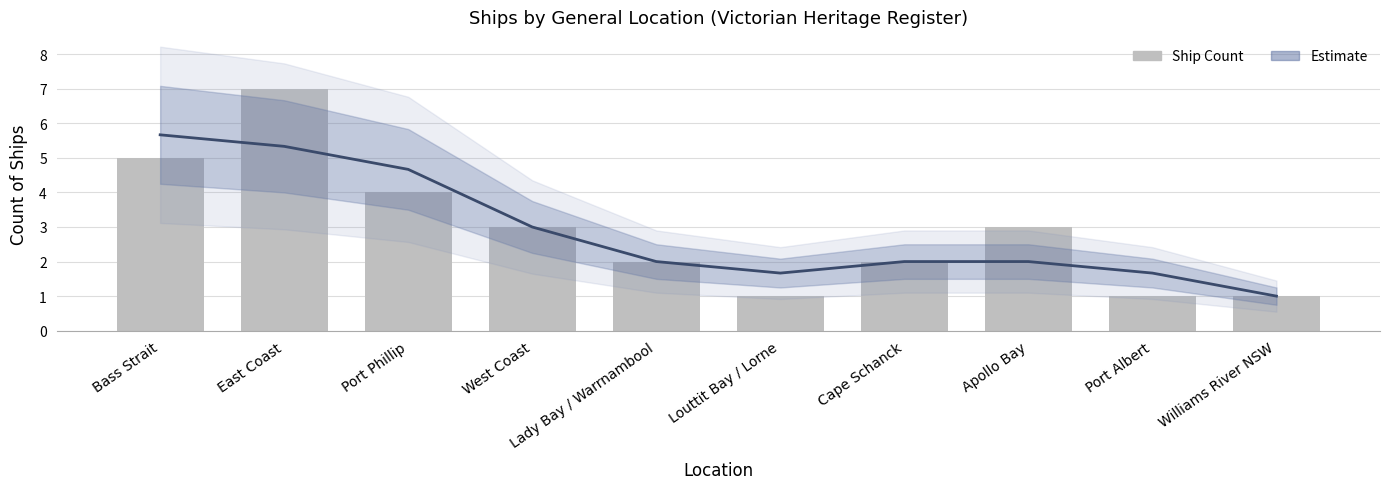

What is the difference between the maximum and minimum values in the Estimate series?

4.7